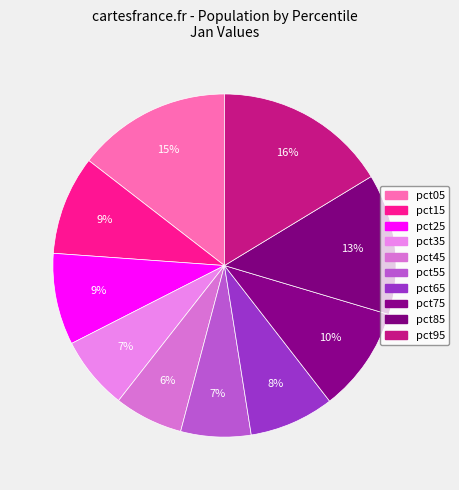

What is the change in value from pct05 to pct35?

-0.3